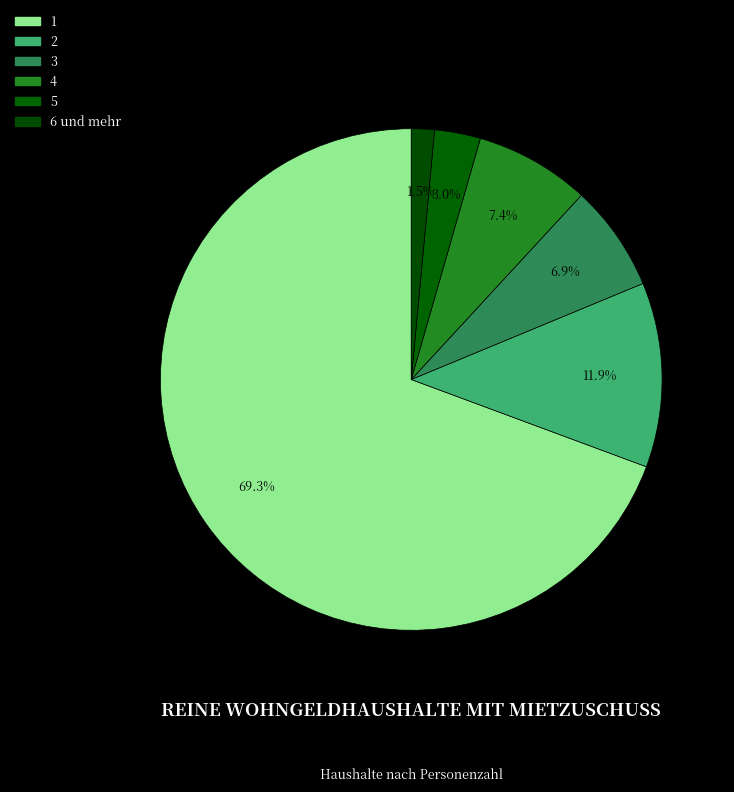

Is it true that 4 is 7% of the pie?

True